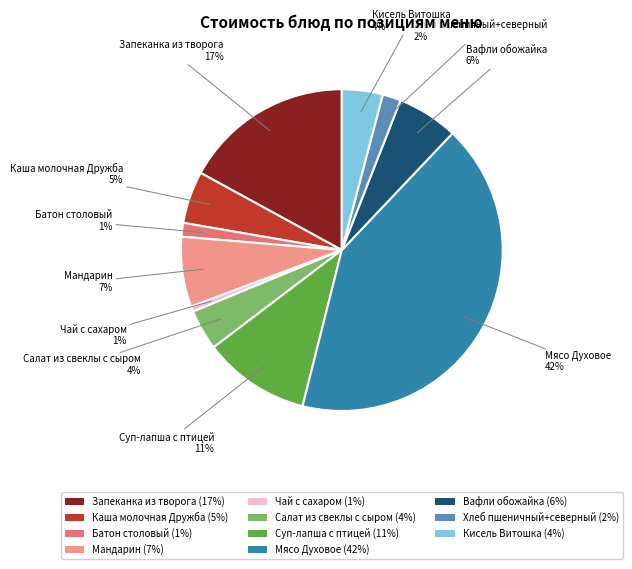

How many slices are in this pie chart?

11